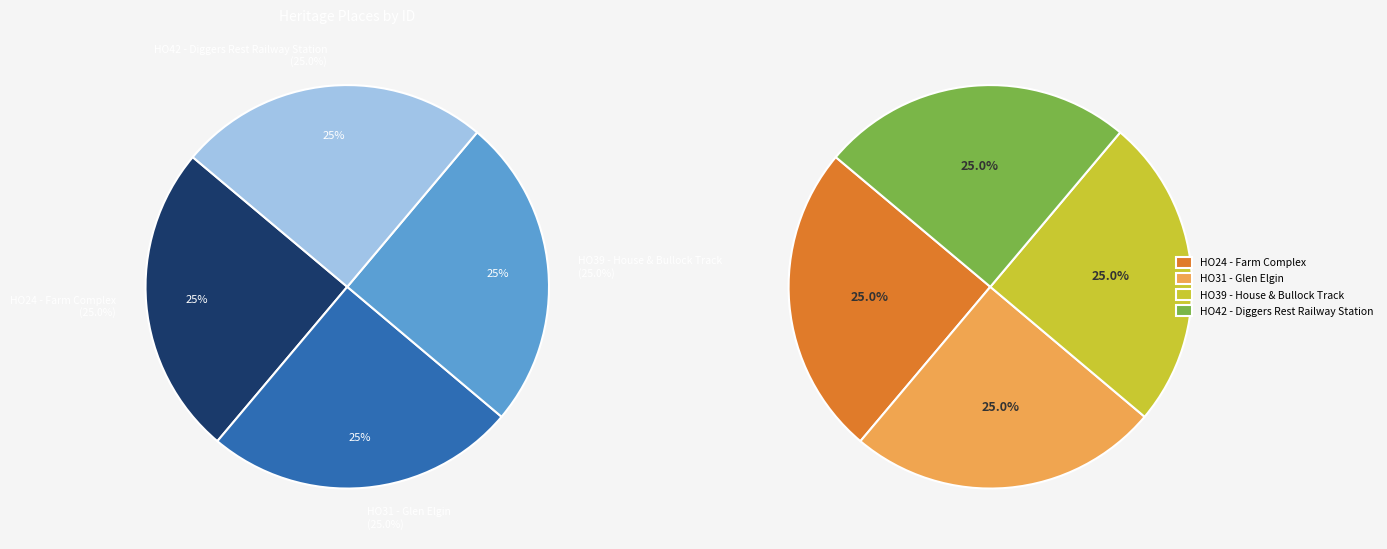

To the nearest percent, what is the average slice percentage?

25%